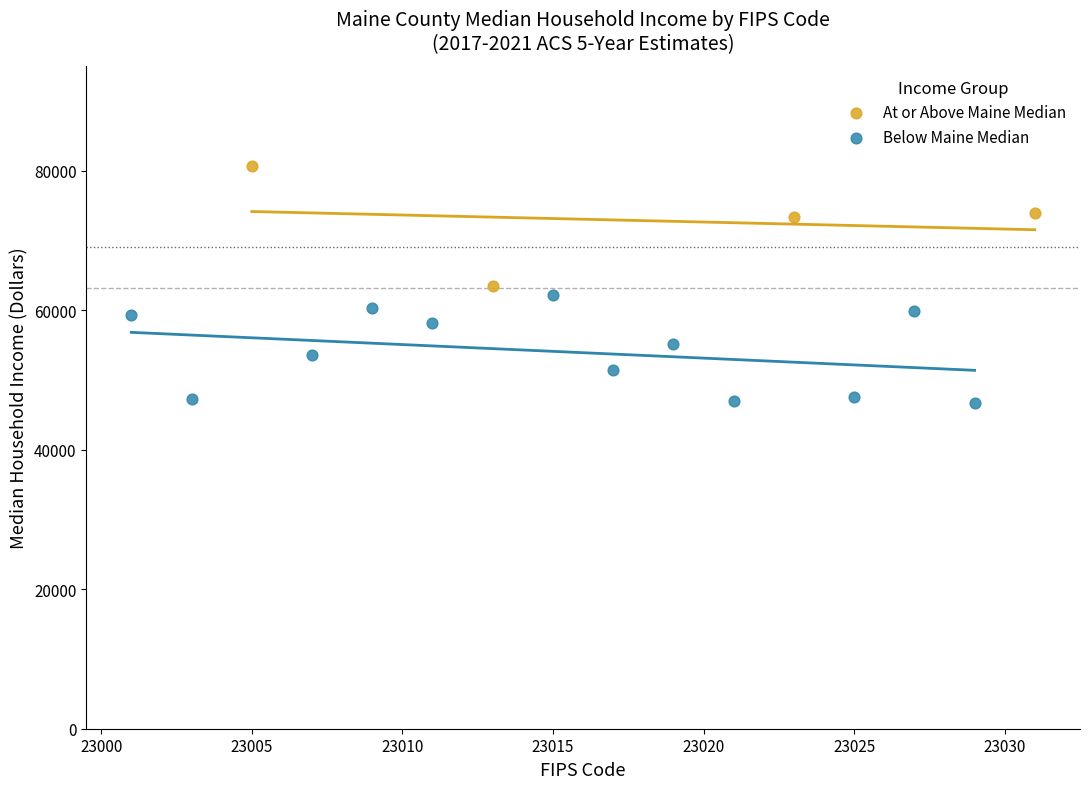

Which series reaches the minimum Y coordinate?

Below Maine Median